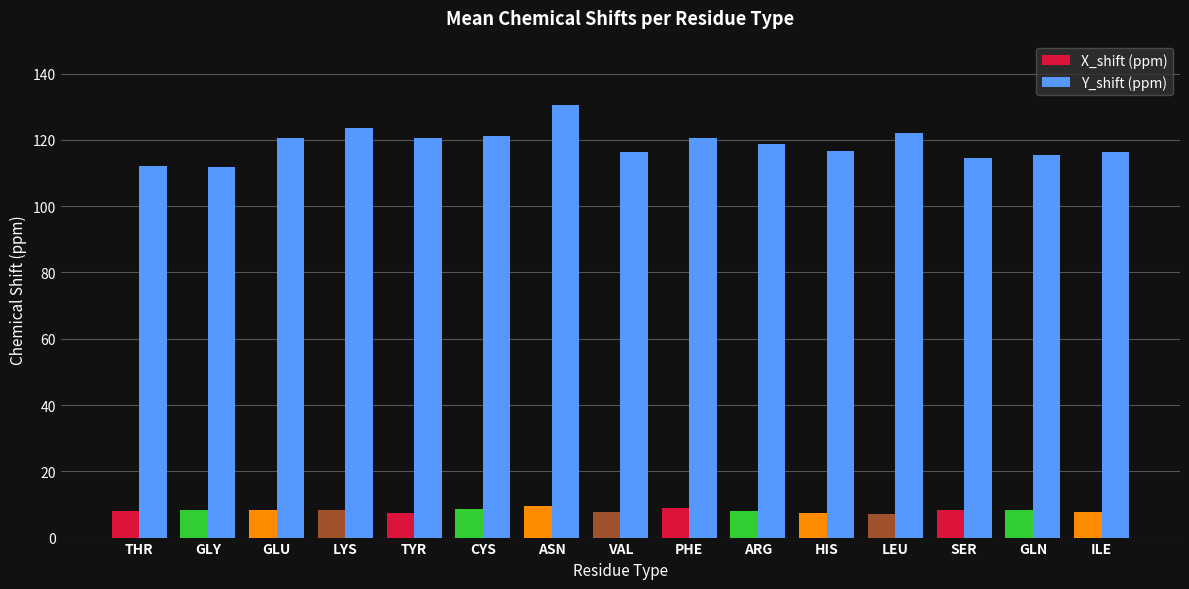

Rank the series by their average value, from lowest to highest.

X_shift (ppm), Y_shift (ppm)